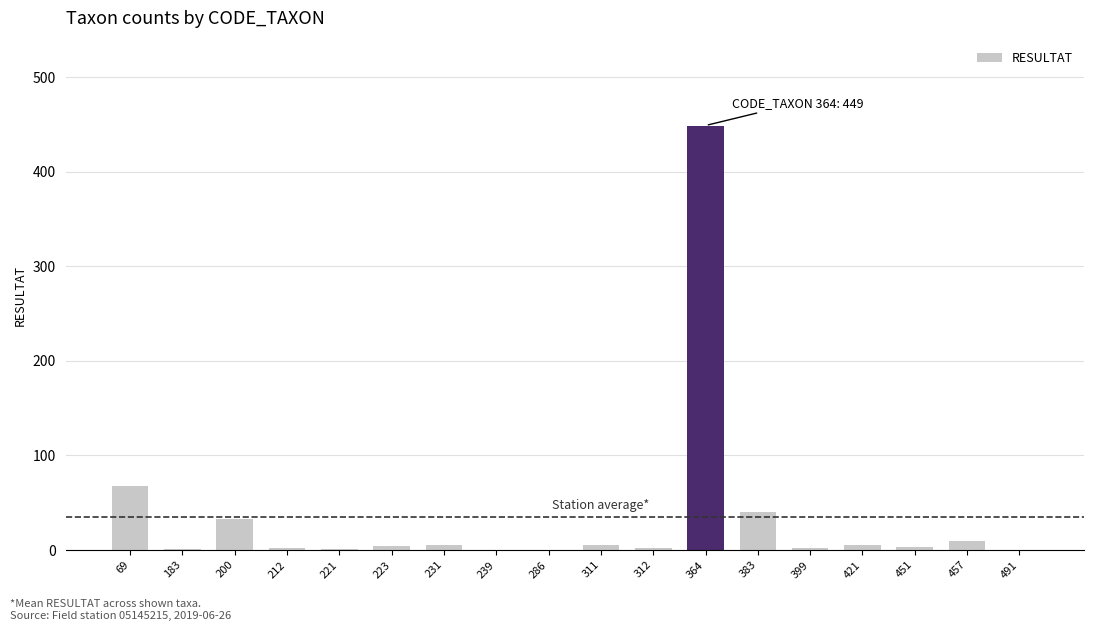

True or false: the data shows 0 at 491.

True